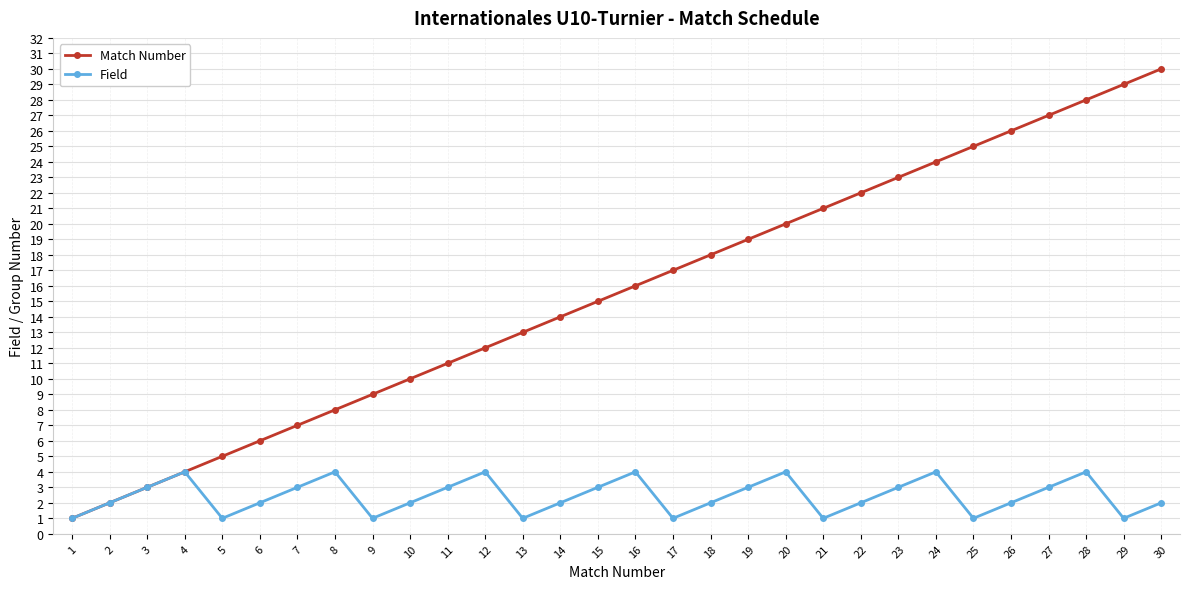

What is the value of the Match Number point at the 9th from the left?

9